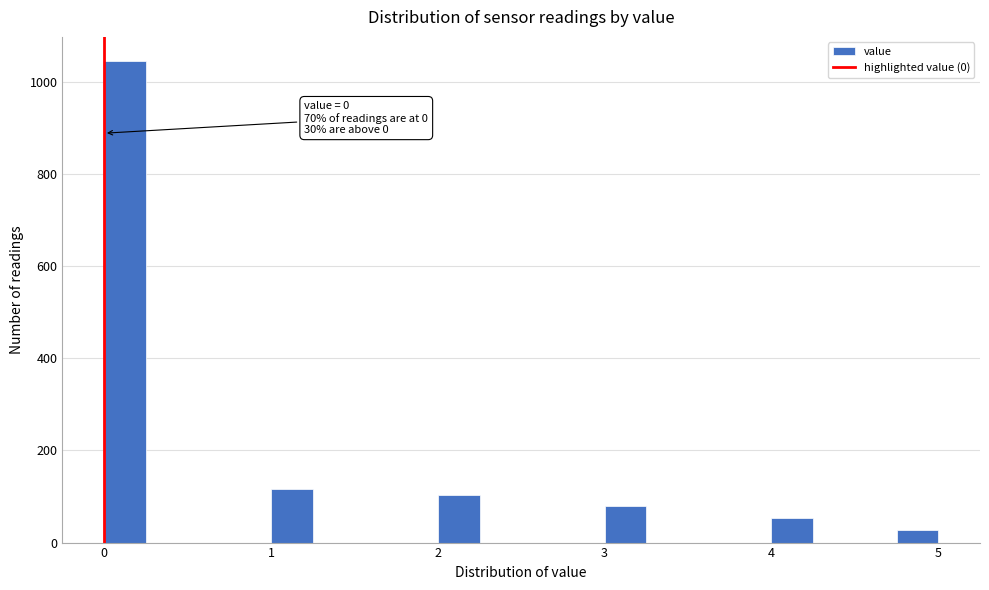

Around what value on the x-axis is the tallest bar? Give the approximate position of its centre, as read against the axis.

0.1